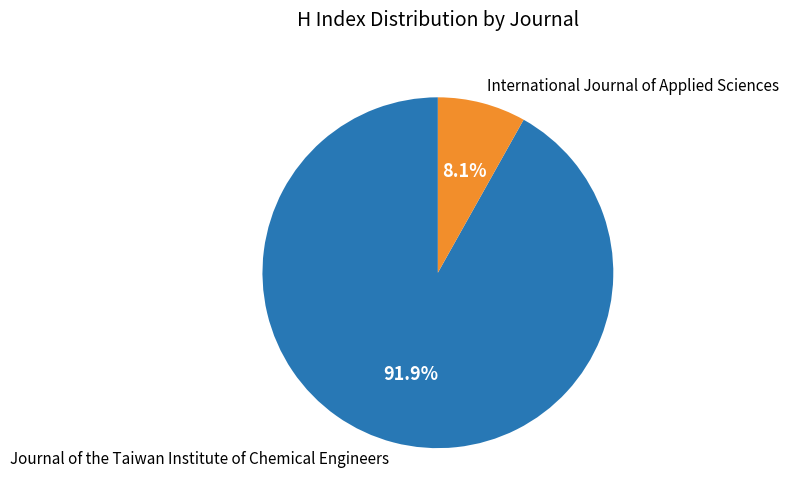

Which category has the biggest portion of the pie?

Journal of the Taiwan Institute of Chemical Engineers